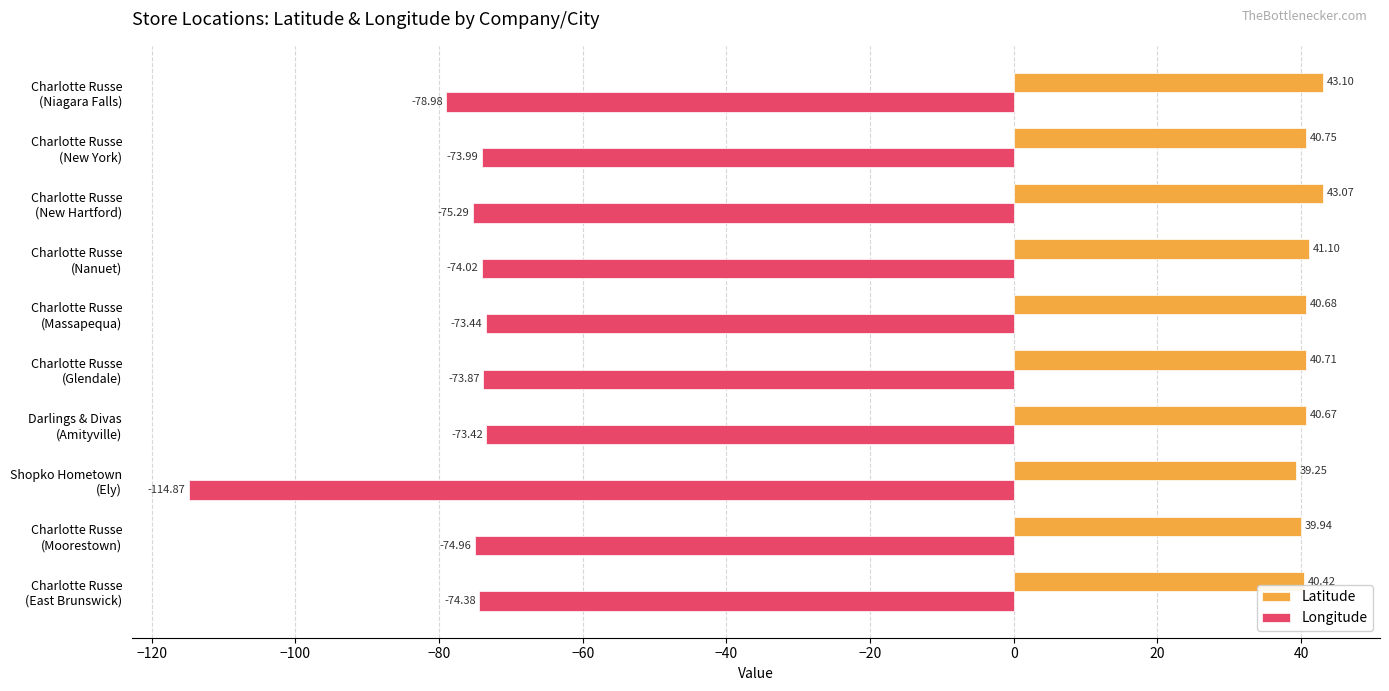

Which series has the largest range (max minus min)?

Longitude